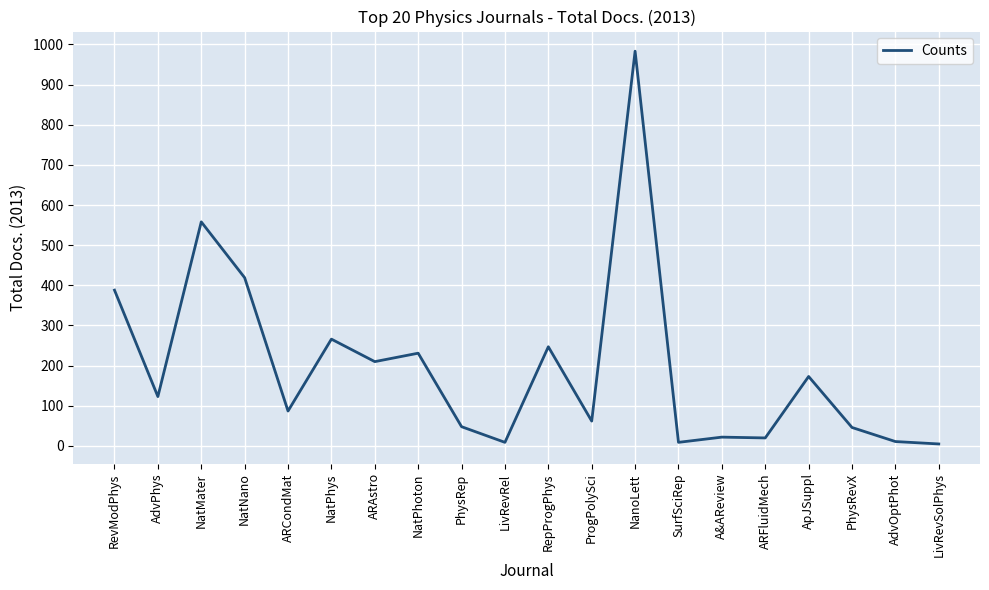

The value at A&AReview is 22. True or false?

True